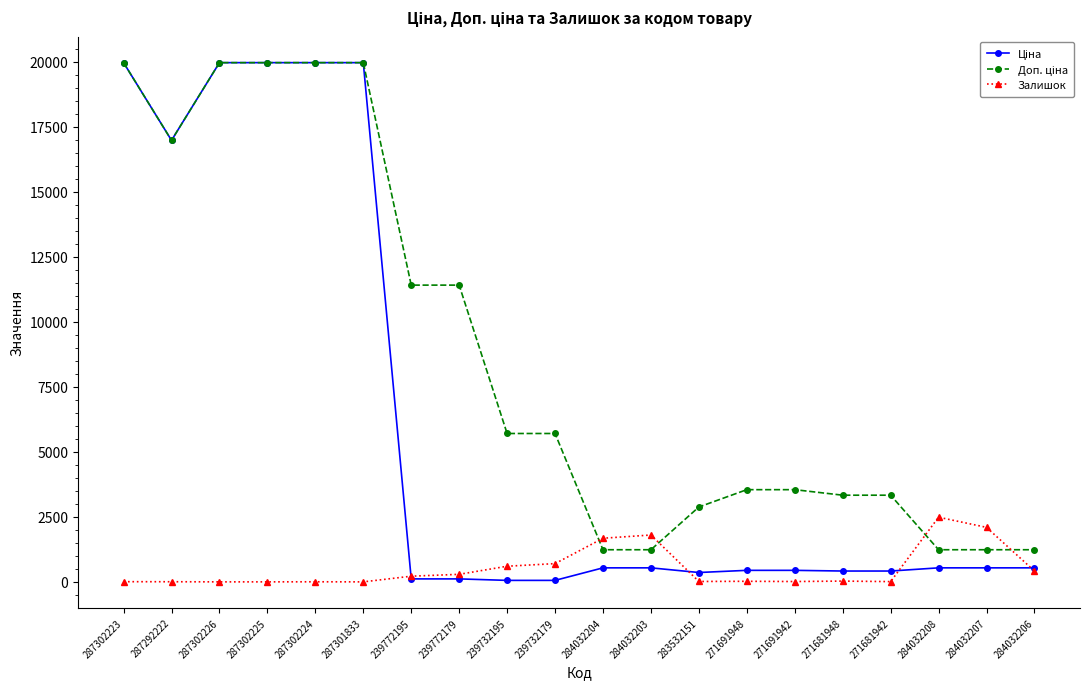

Does the chart have visible grid lines?

No